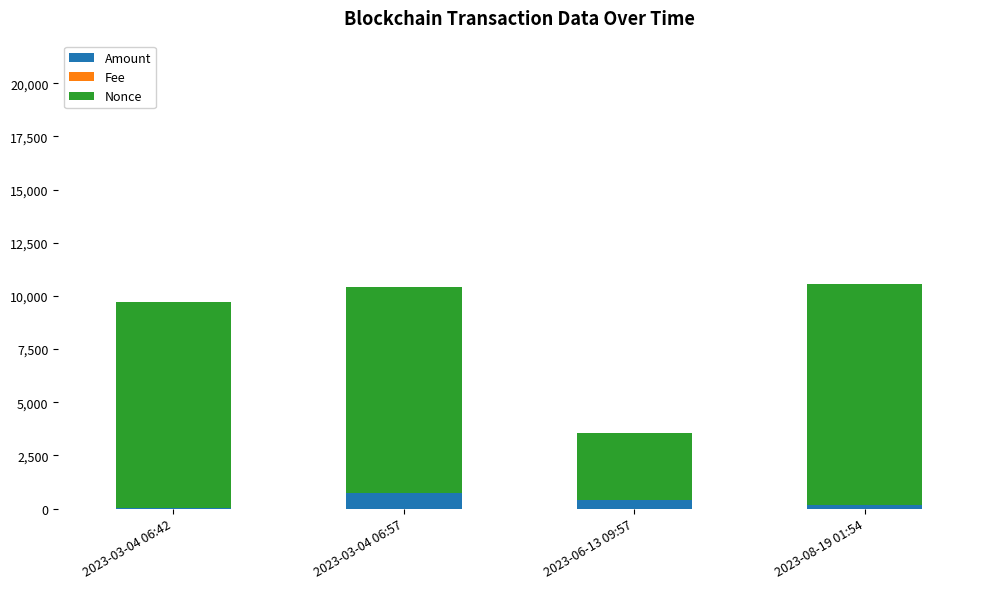

What is the sum of all Nonce values?

32951.0